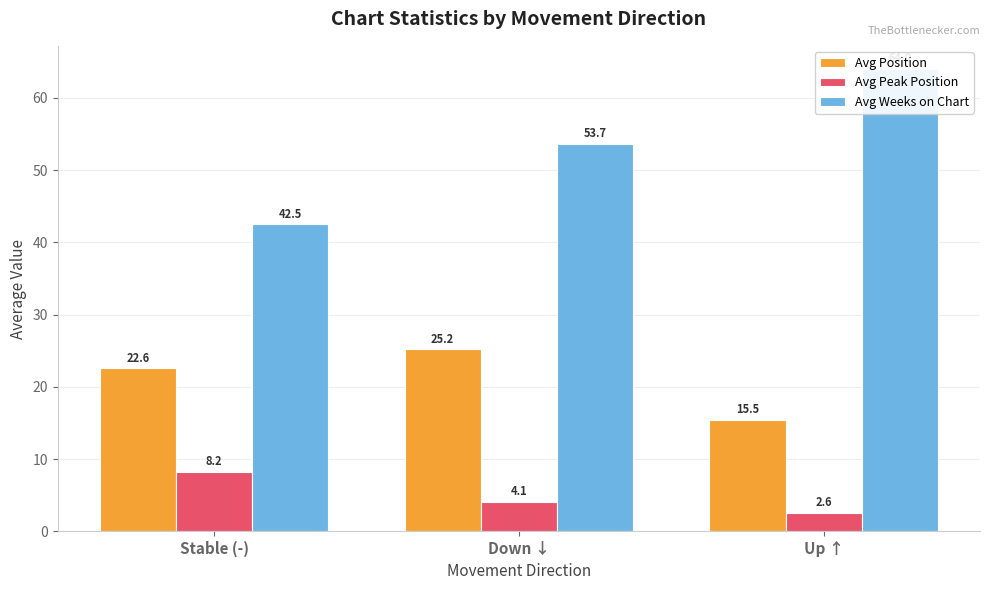

At which label is Avg Weeks on Chart closest to 53?

Down ↓